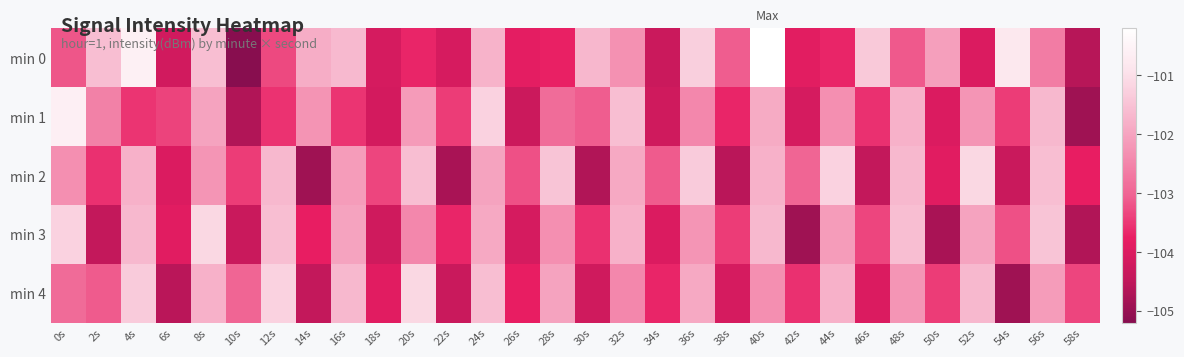

What is the smallest value displayed?

-105.2